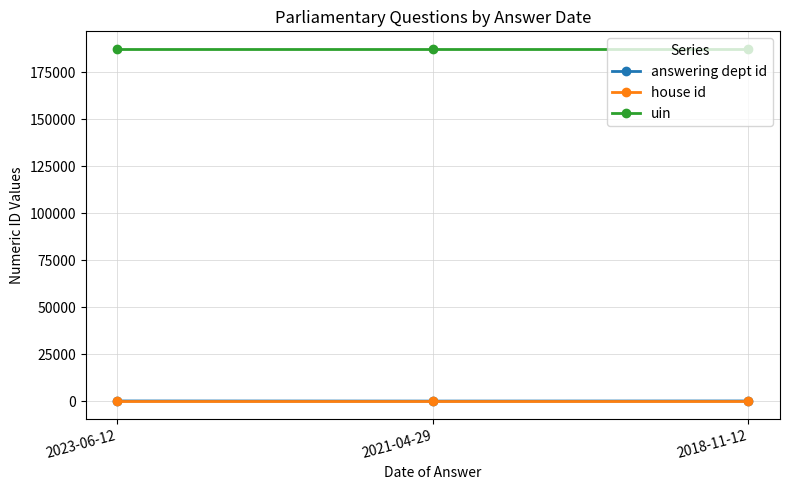

What is the label of the 2nd point from the right?

2021-04-29